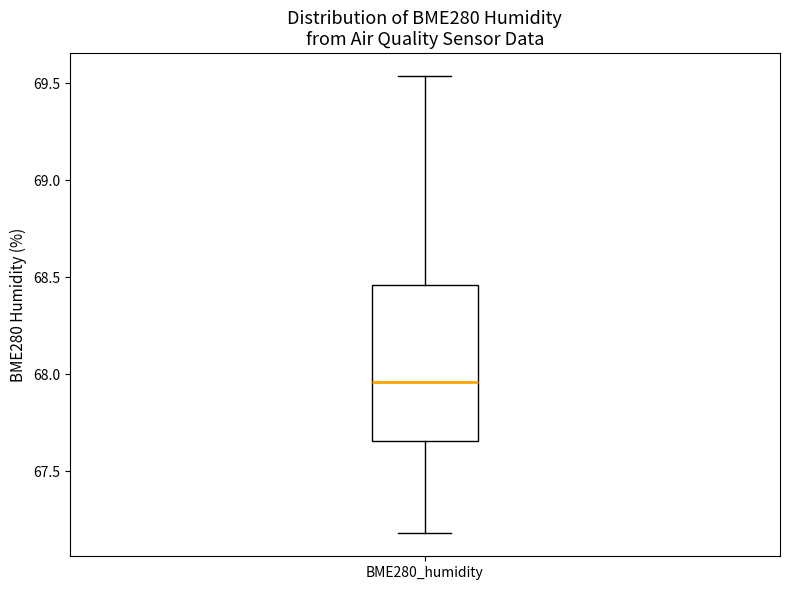

Where does the upper whisker of the box for BME280_humidity end on the y-axis? The values are not printed on the chart, so give them approximately, as read against the axis.

69.55